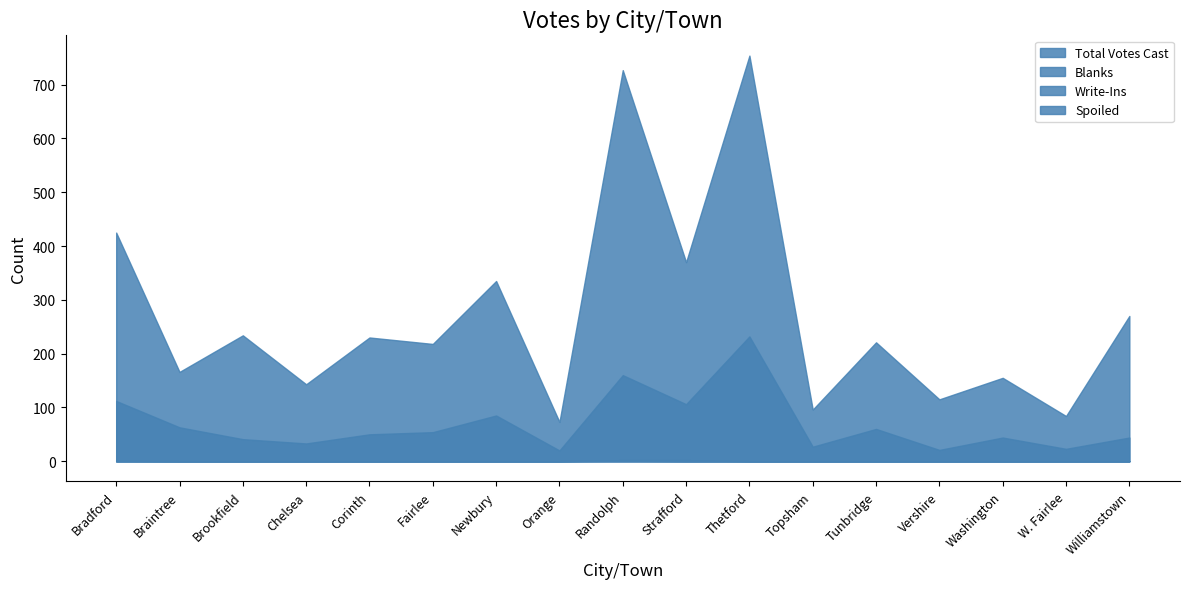

Reading left to right, list all the values displayed in this chart.

Total Votes Cast: Bradford=425	Braintree=166	Brookfield=234	Chelsea=143	Corinth=230	Fairlee=218	Newbury=335	Orange=73	Randolph=727	Strafford=370	Thetford=754	Topsham=96	Tunbridge=221	Vershire=115	Washington=155	W. Fairlee=84	Williamstown=270
Blanks: Bradford=112	Braintree=63	Brookfield=41	Chelsea=33	Corinth=50	Fairlee=54	Newbury=85	Orange=20	Randolph=160	Strafford=106	Thetford=232	Topsham=27	Tunbridge=60	Vershire=21	Washington=44	W. Fairlee=23	Williamstown=44
Write-Ins: Bradford=1	Braintree=0	Brookfield=0	Chelsea=0	Corinth=0	Fairlee=0	Newbury=0	Orange=0	Randolph=2	Strafford=2	Thetford=0	Topsham=0	Tunbridge=0	Vershire=0	Washington=0	W. Fairlee=0	Williamstown=0
Spoiled: Bradford=0	Braintree=0	Brookfield=0	Chelsea=0	Corinth=0	Fairlee=0	Newbury=0	Orange=0	Randolph=1	Strafford=0	Thetford=0	Topsham=0	Tunbridge=0	Vershire=0	Washington=0	W. Fairlee=0	Williamstown=0